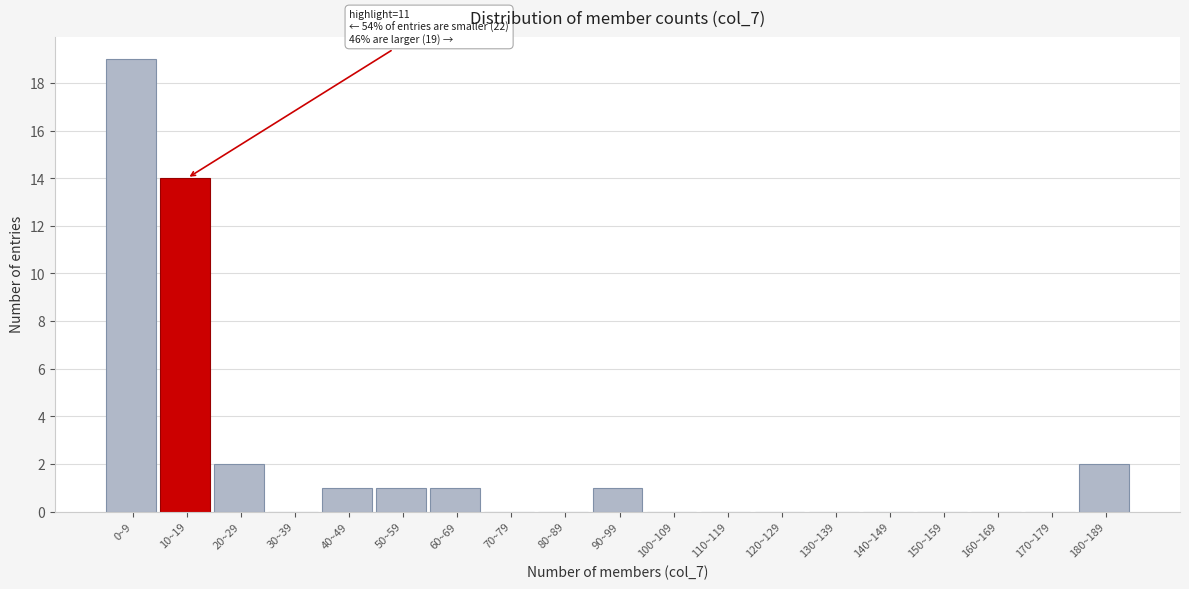

Reading left to right, extract all data points from this chart.

0~9=19	10~19=14	20~29=2	30~39=0	40~49=1	50~59=1	60~69=1	70~79=0	80~89=0	90~99=1	100~109=0	110~119=0	120~129=0	130~139=0	140~149=0	150~159=0	160~169=0	170~179=0	180~189=2